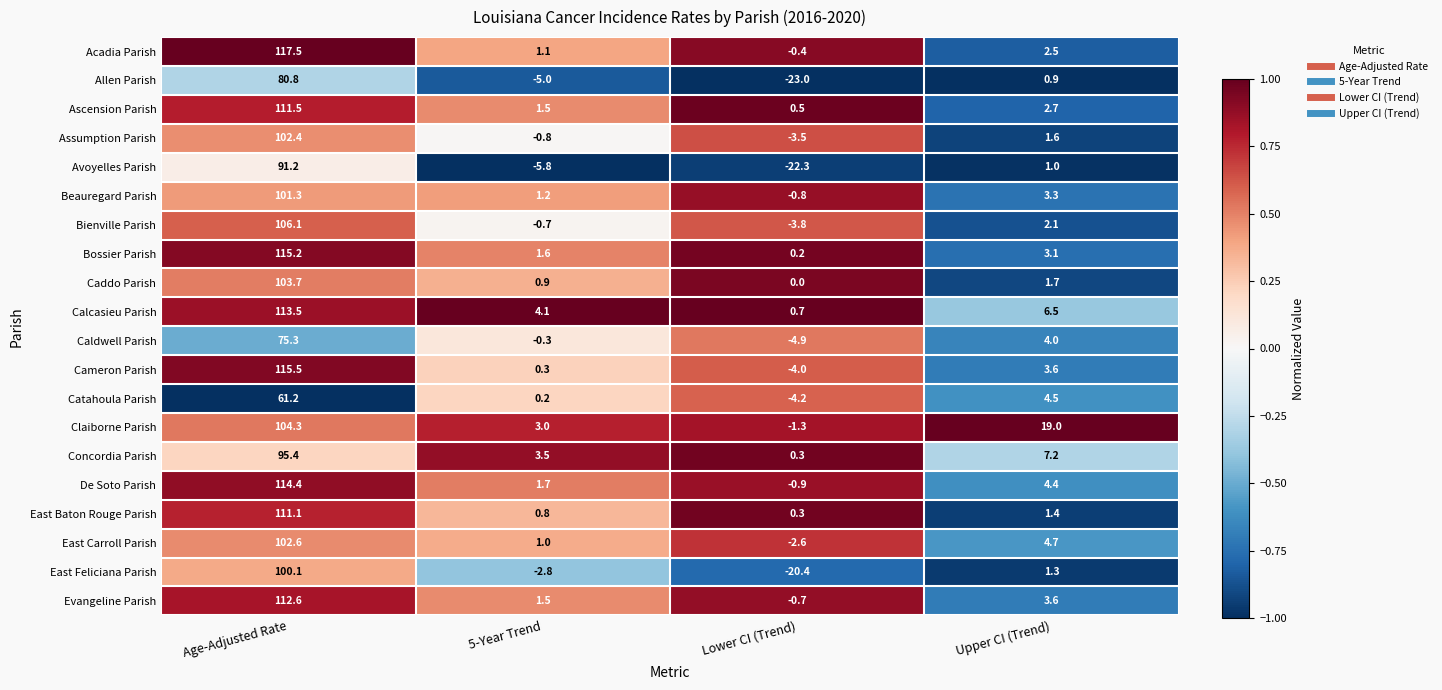

Between Age-Adjusted Rate and 5-Year Trend, which series saw the biggest shift?

Acadia Parish